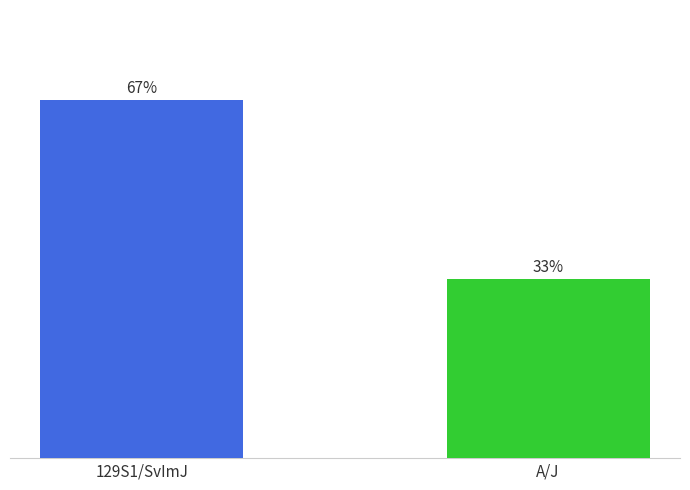

Between 129S1/SvImJ and A/J, which is larger?

129S1/SvImJ